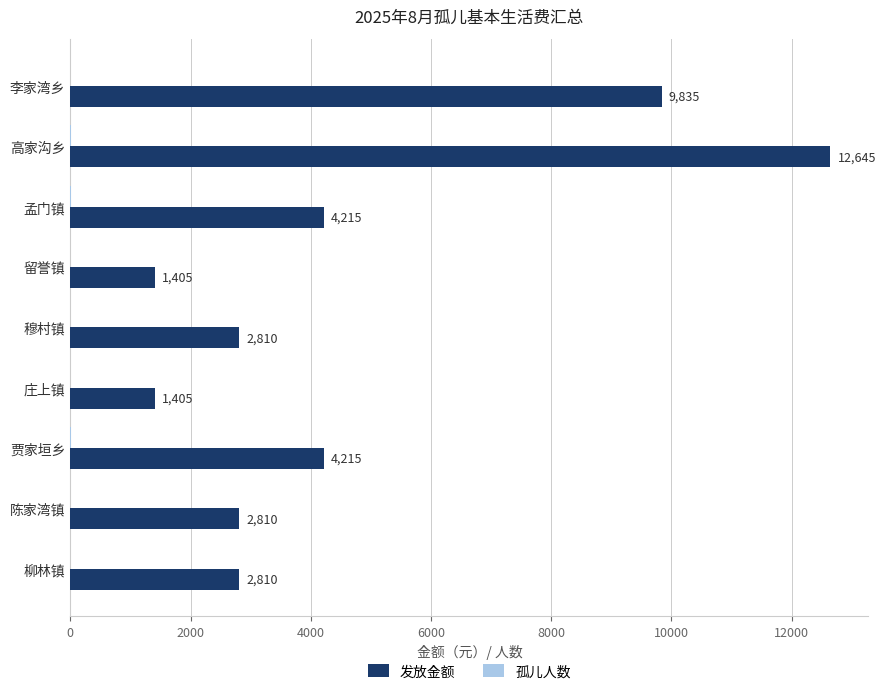

Read the 发放金额 value at 孟门镇, to the nearest 10.

4220